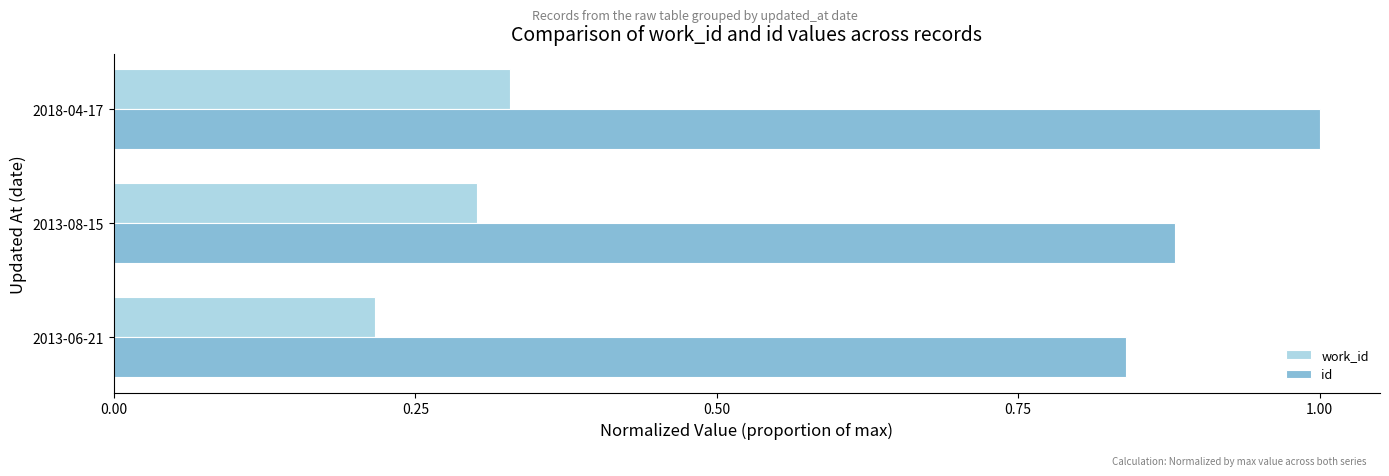

At which label does id reach its minimum?

2013-06-21